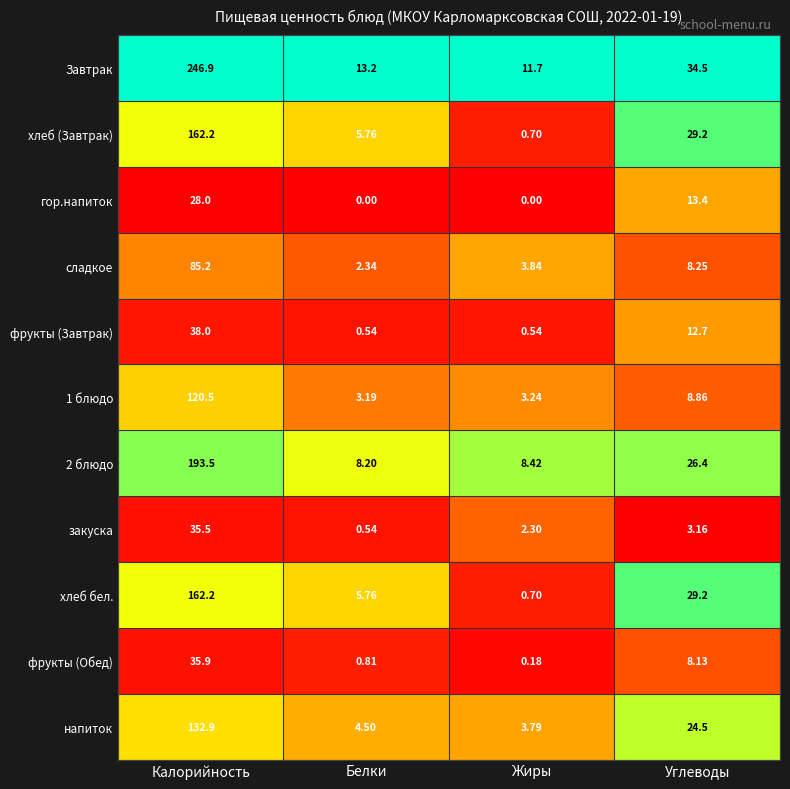

At which label does закуска reach its peak?

Калорийность